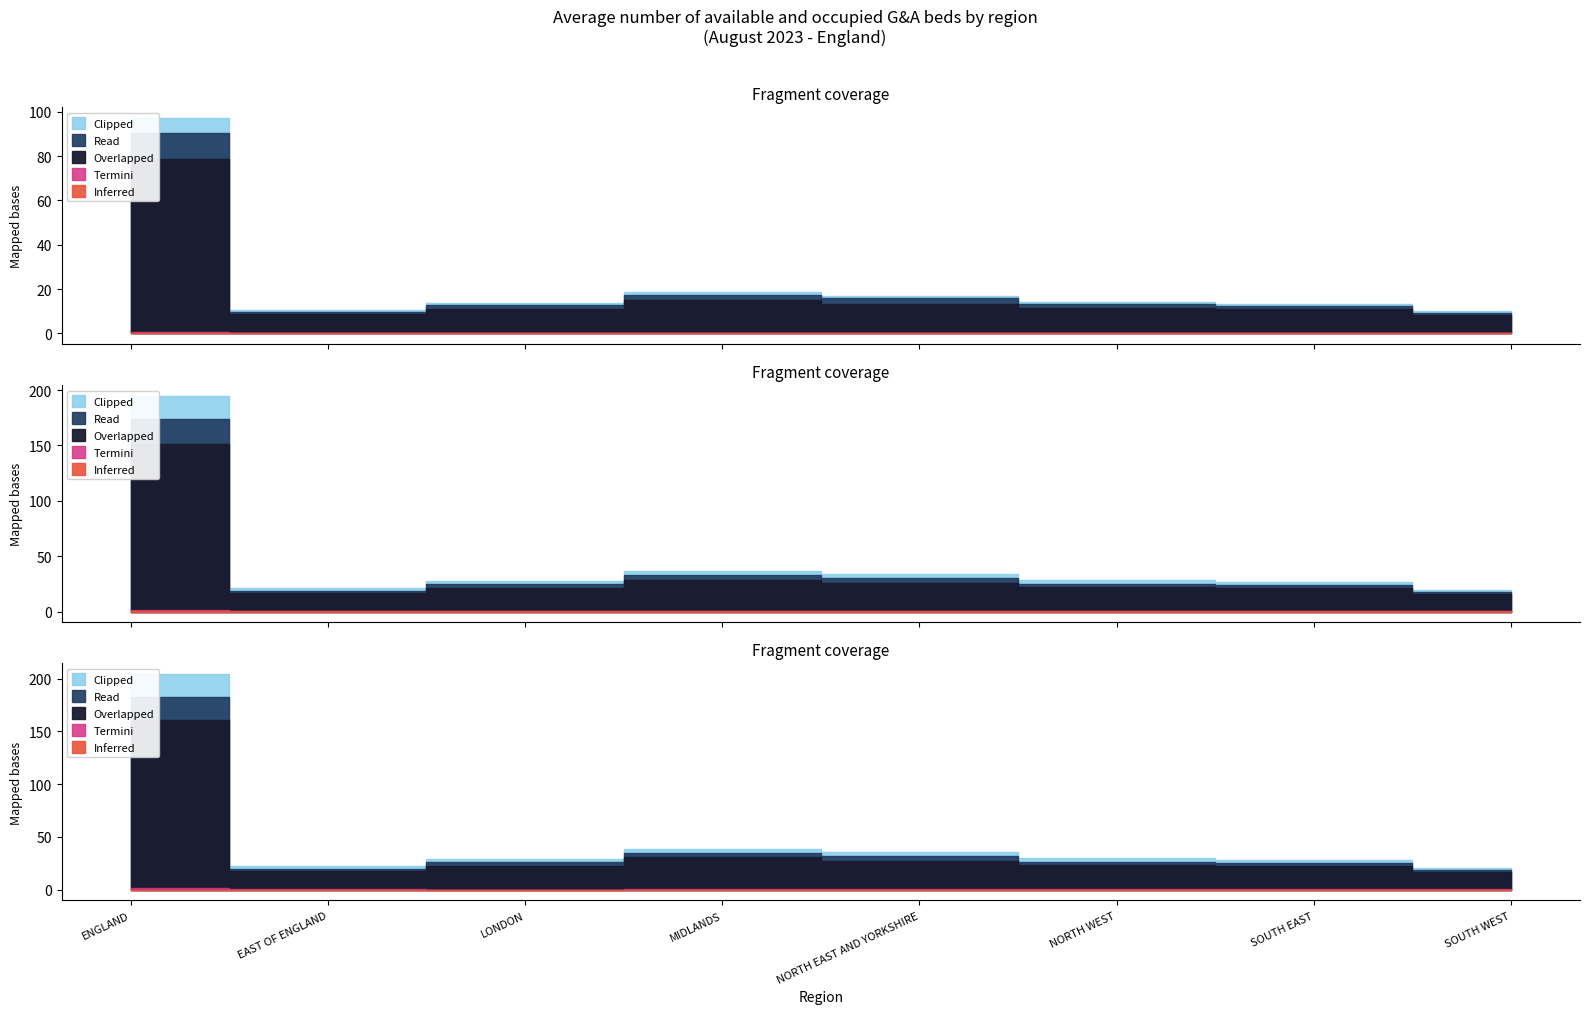

The value of G&A escalation beds available at SOUTH EAST is 655. True or false?

False